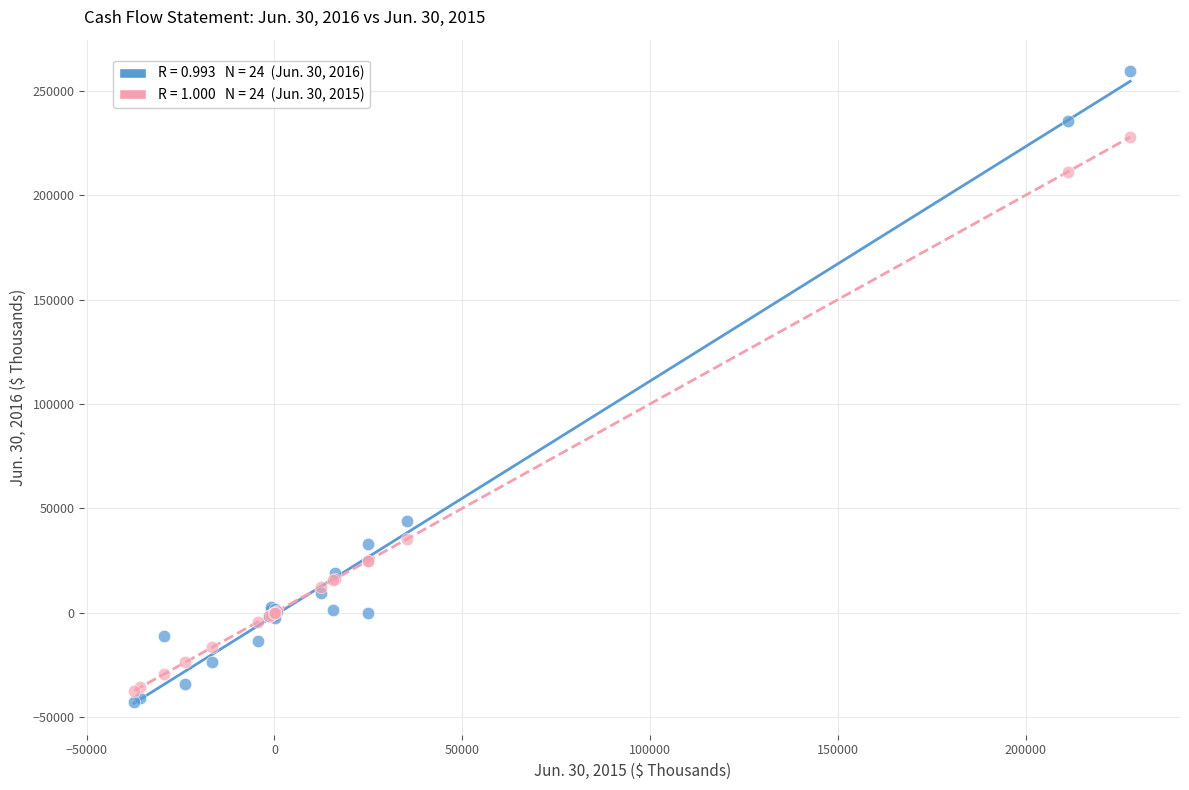

Across all series, what Y value is closest to 108370?

43786